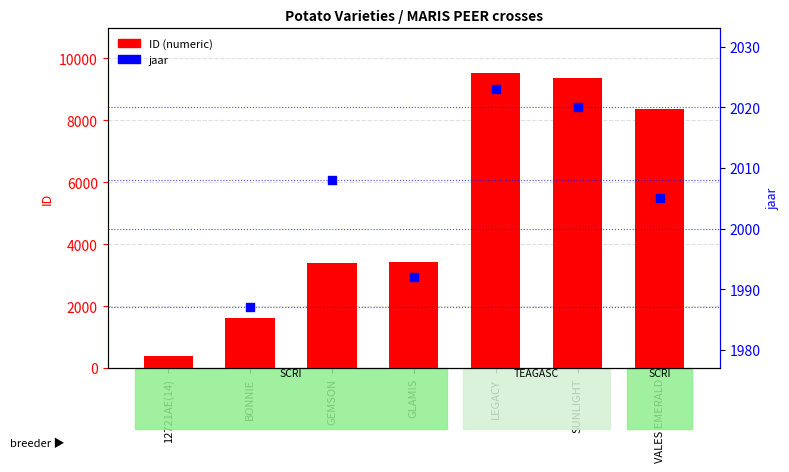

Which series contains the lowest Y value?

ID (numeric)